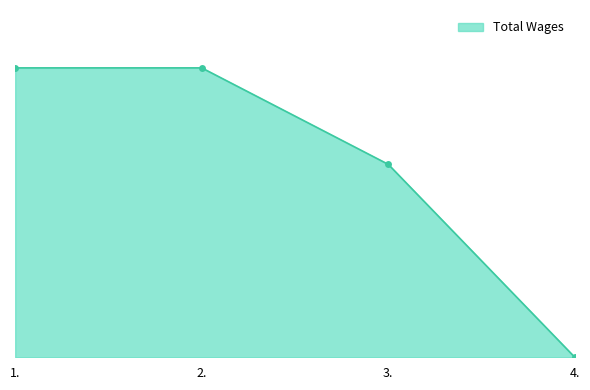

Is it true that the value at 3. is 134?

False